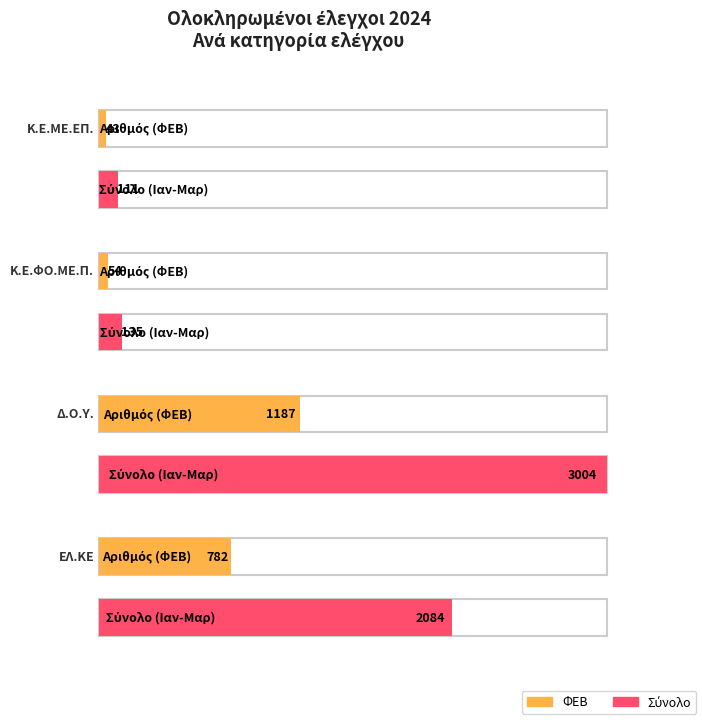

What position from the left is Κ.Ε.ΦΟ.ΜΕ.Π.?

2